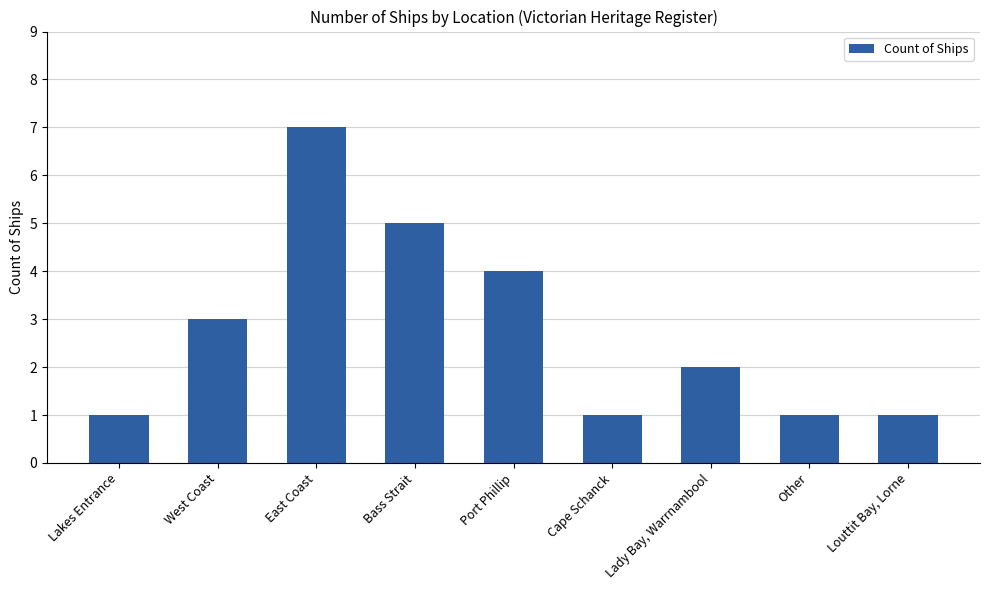

What is the greatest value displayed?

7